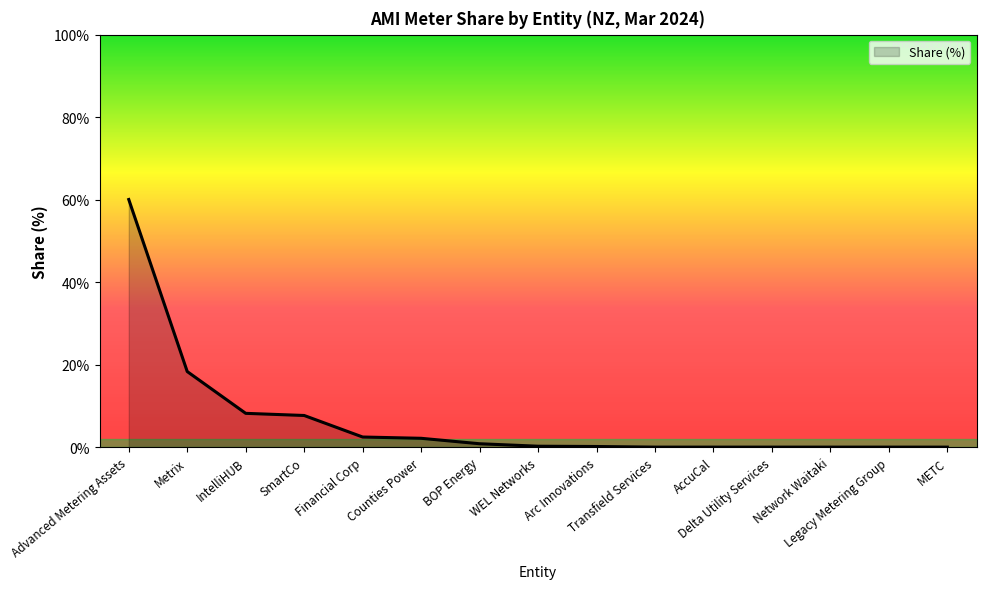

What position from the right is Transfield Services?

6